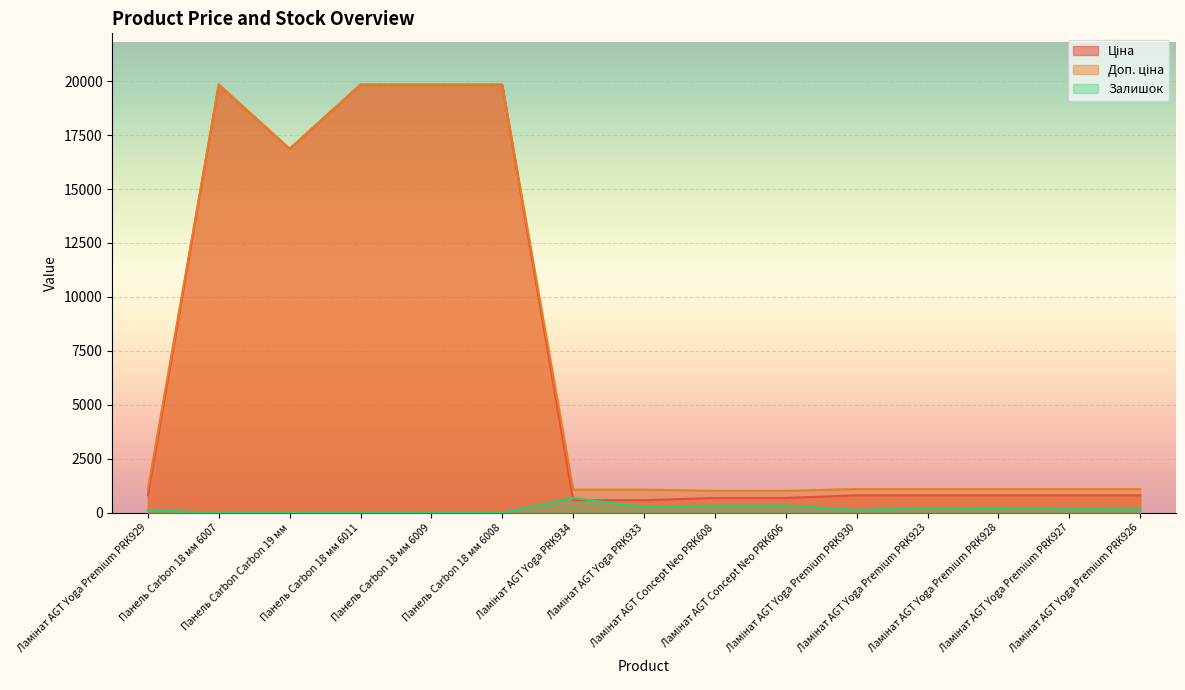

What is the label of the 15th point from the right?

Ламінат AGT Yoga Premium PRK929